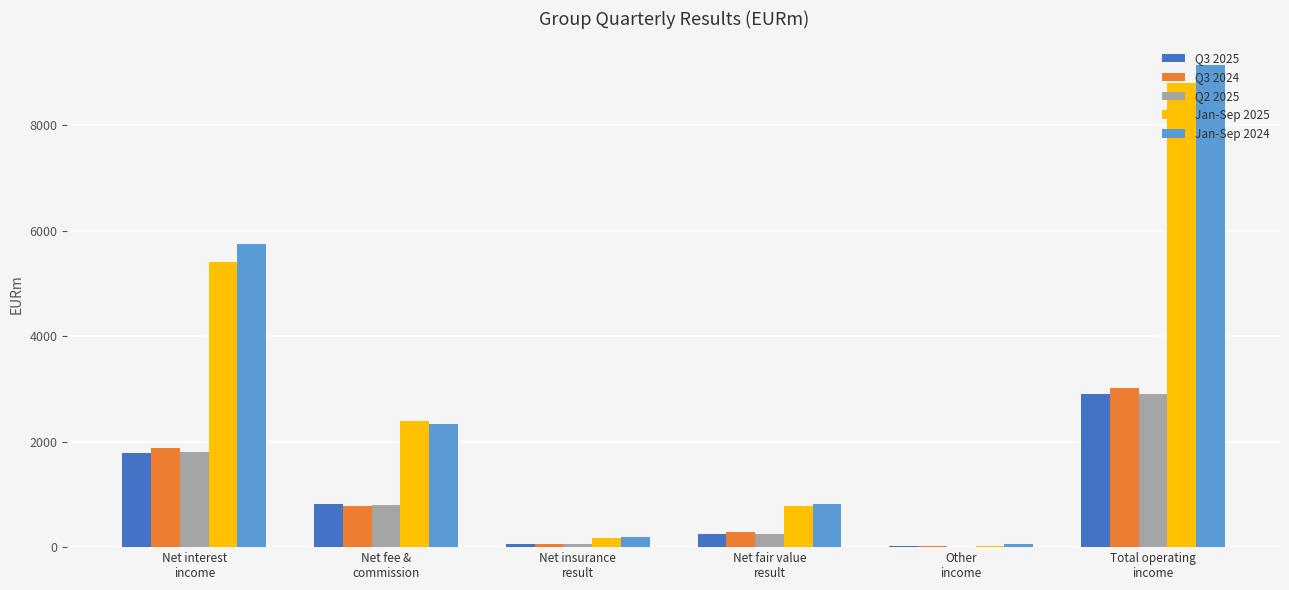

The Q2 2025 series shows 401 at Net interest
income. True or false?

False